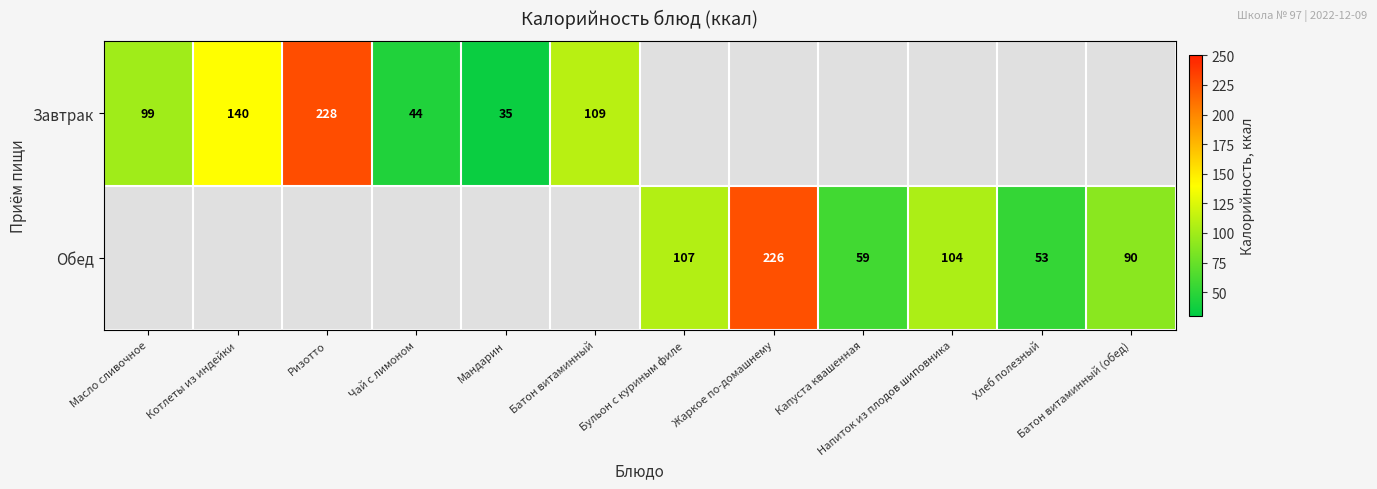

What is the maximum value shown in the chart?

228.0